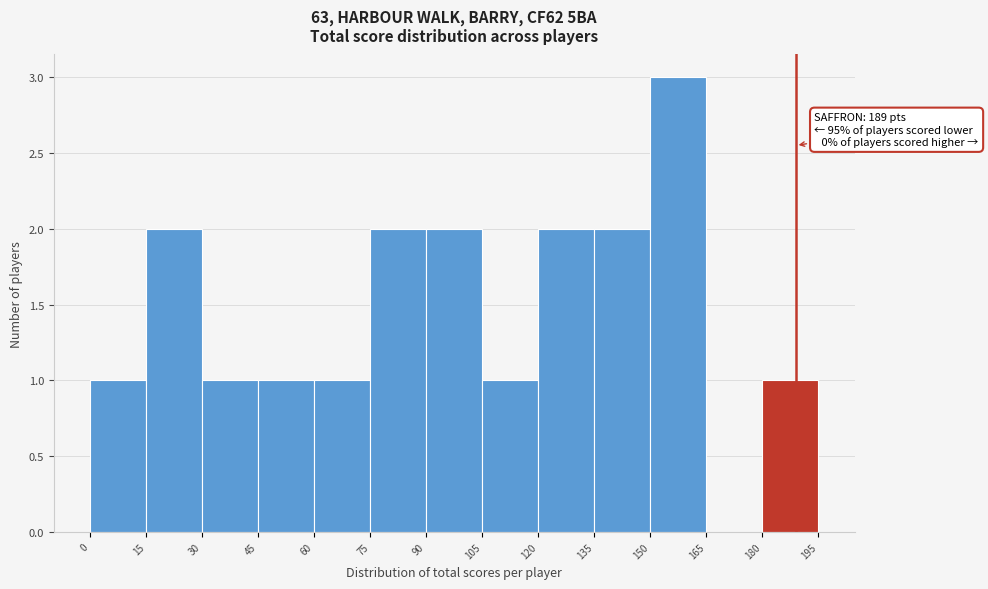

Which range on the x-axis has the tallest bar?

150 to 165